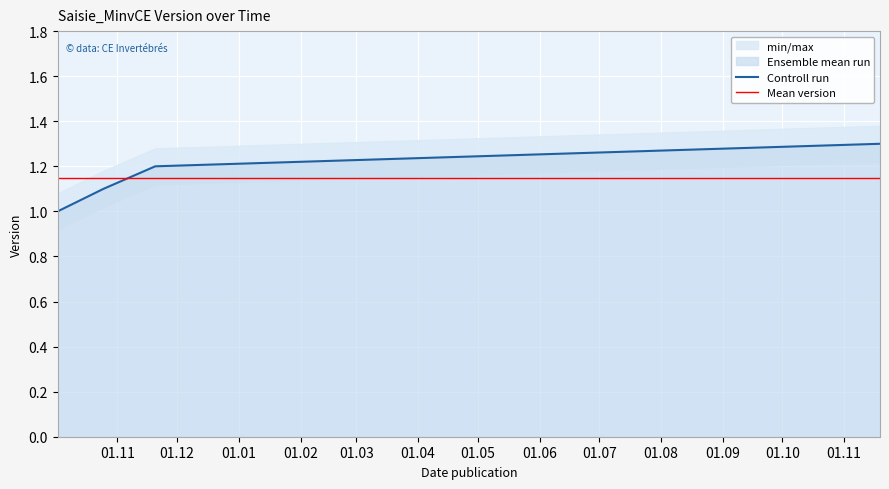

How many times do Mean version and Controll run cross each other?

1